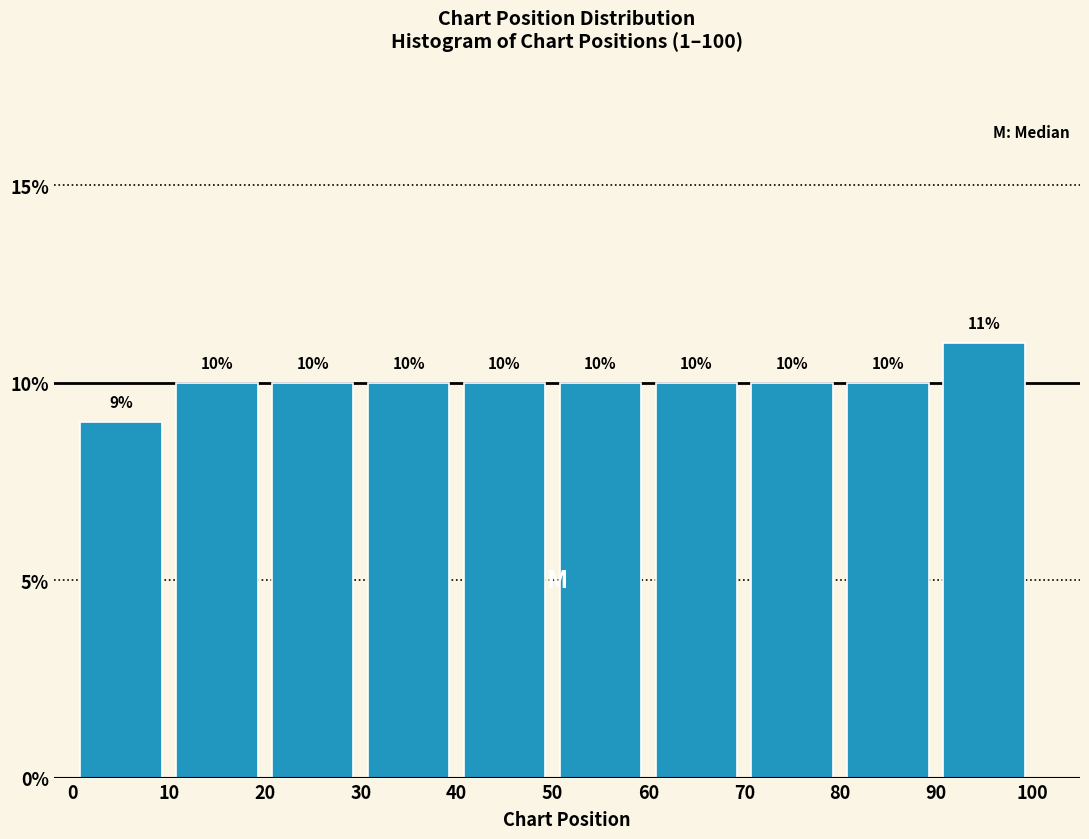

Over which range of the x-axis is the bar tallest?

90 to 100